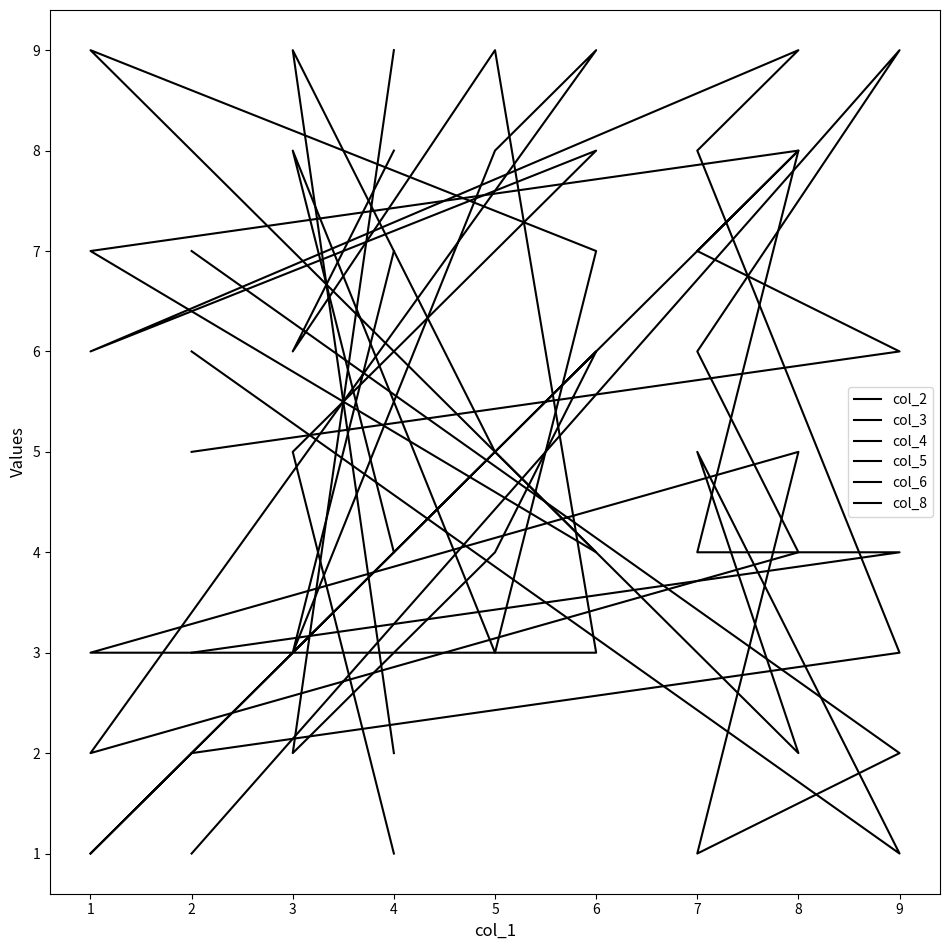

What is the sum of the col_5 values at 6 and 1?

14